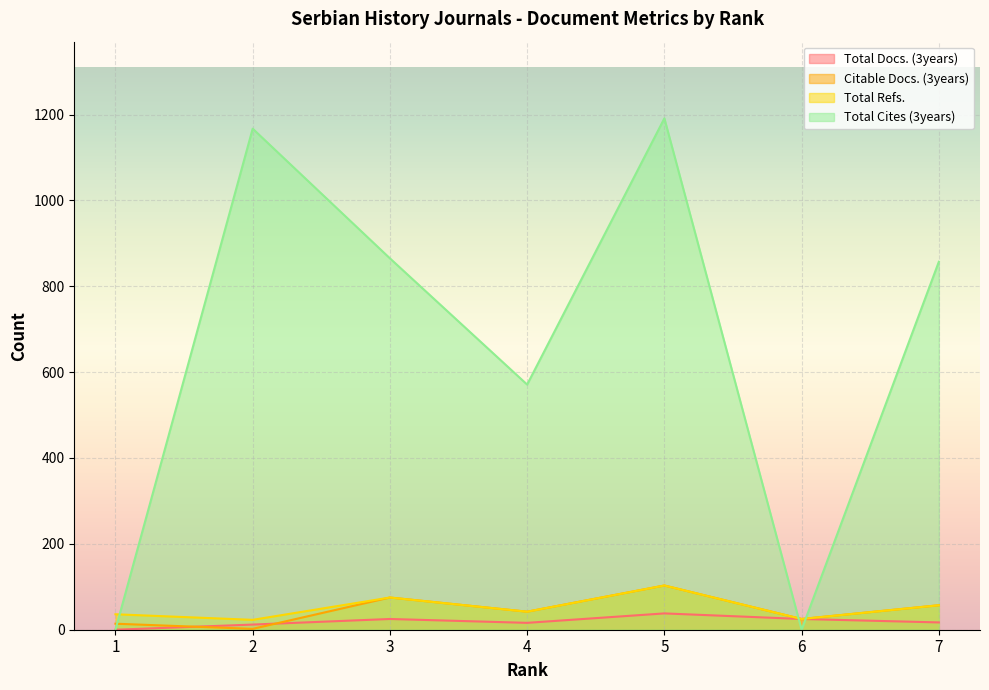

The Total Refs. series shows 57 at 7. True or false?

True